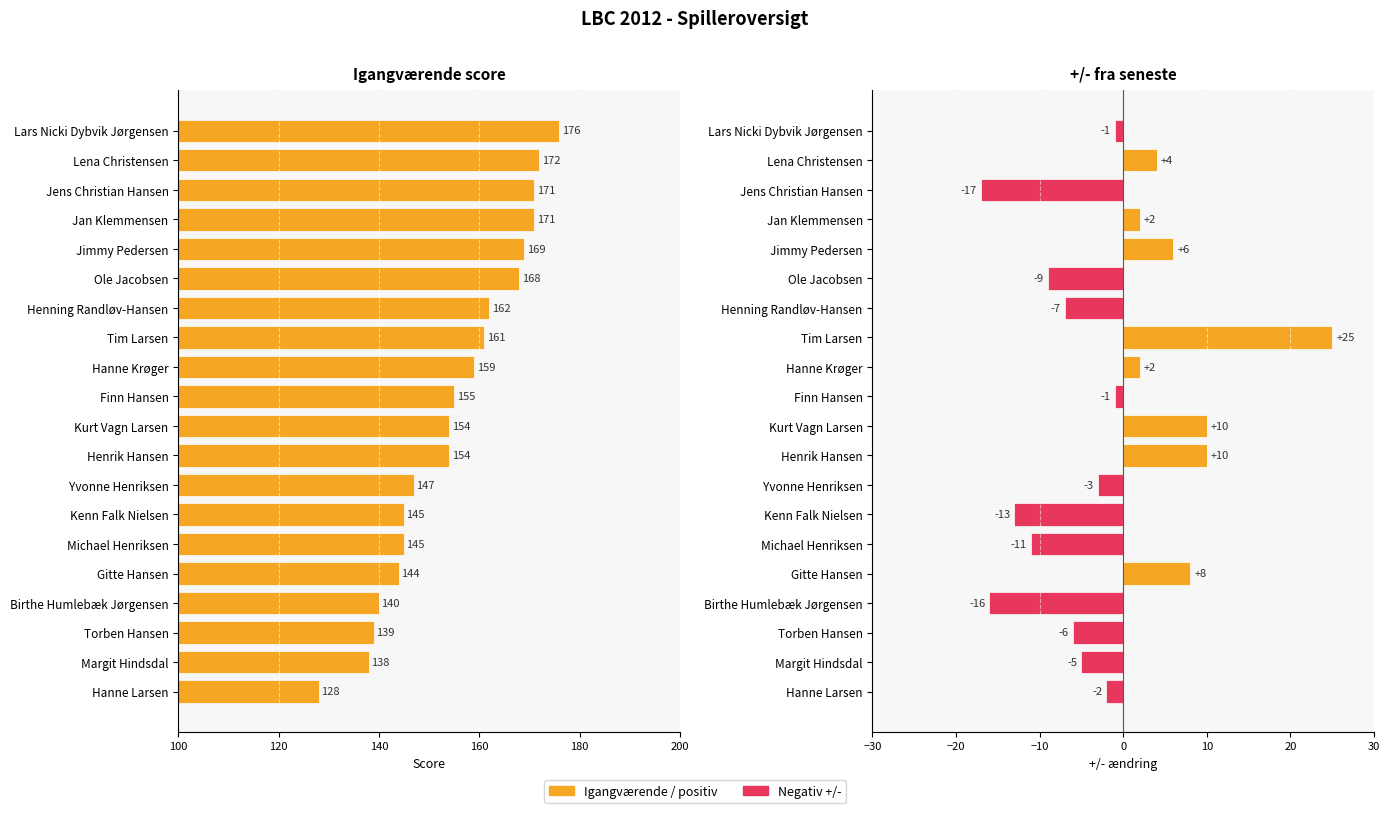

At Gitte Hansen, list the series in order from smallest to largest.

+/-, Igangværende